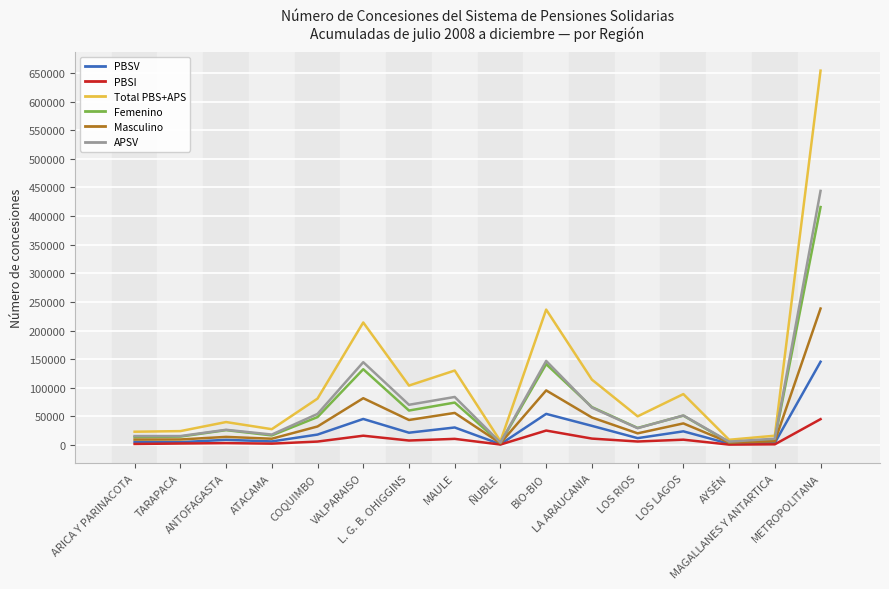

Which series has the largest total across all categories?

Total PBS+APS